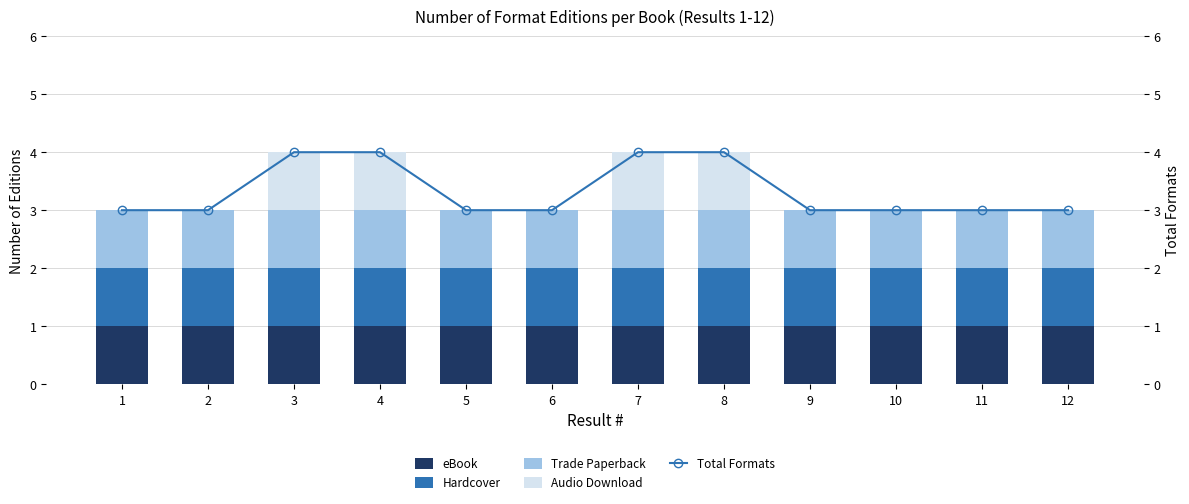

At which category is the sum across all series the highest?

3